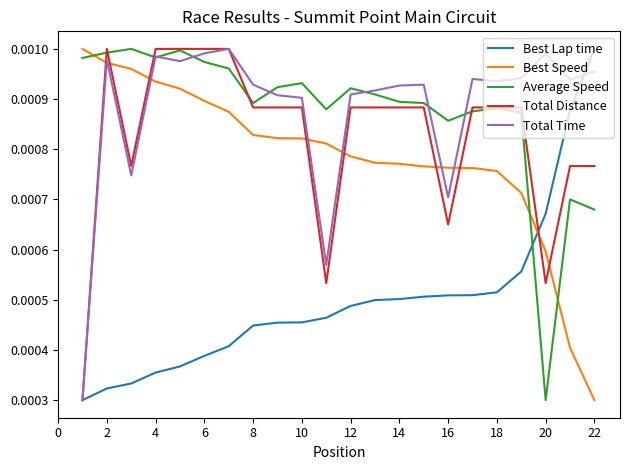

True or false: Average Speed and Total Distance cross at least once.

True